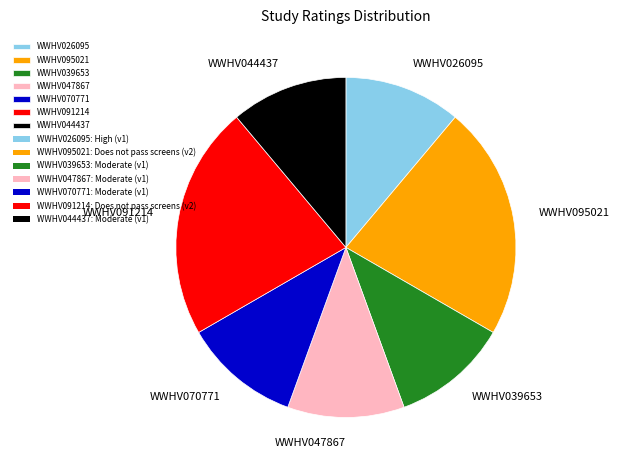

Is there a majority slice in this chart?

No